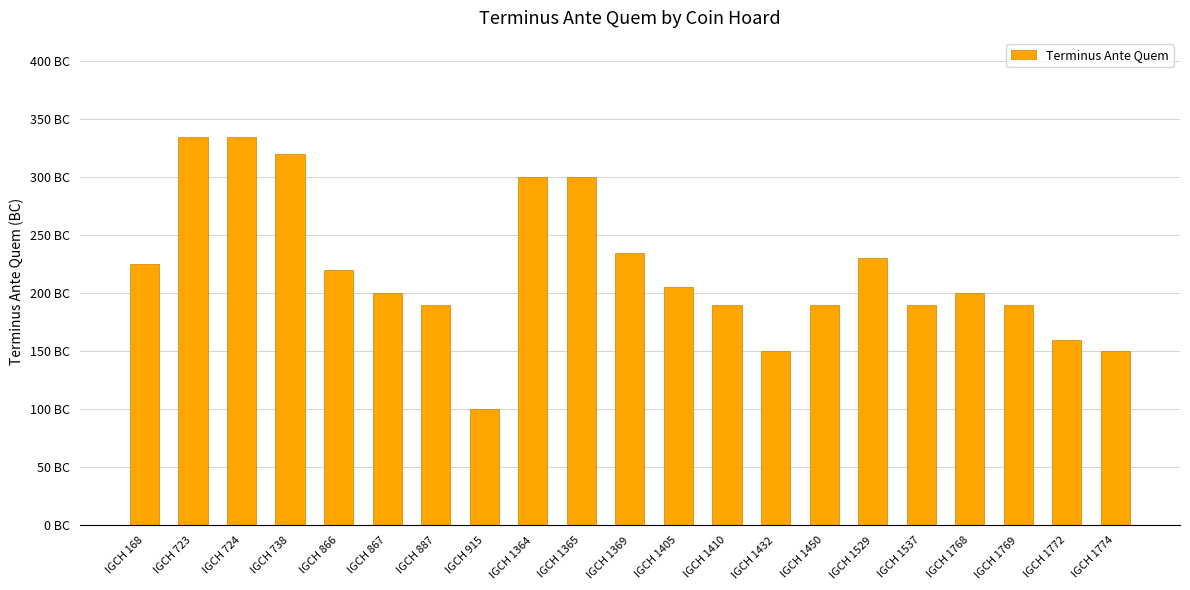

Does the chart contain any negative values?

No